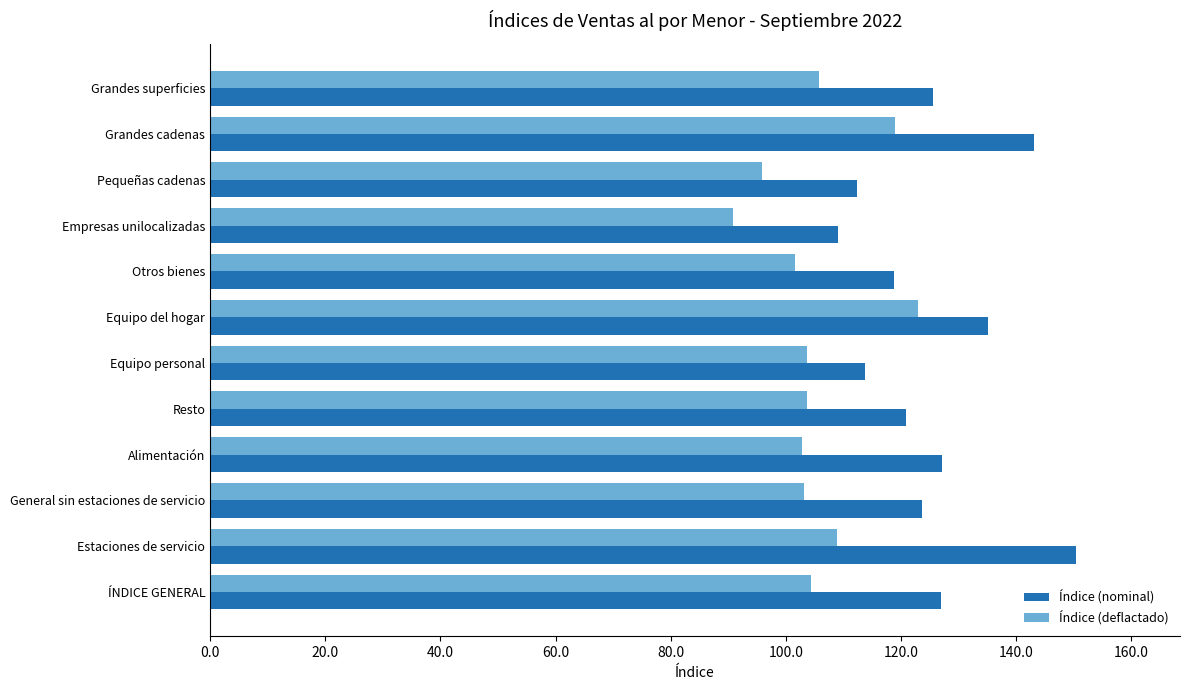

What are all the series names shown in the legend?

Índice (nominal), Índice (deflactado)